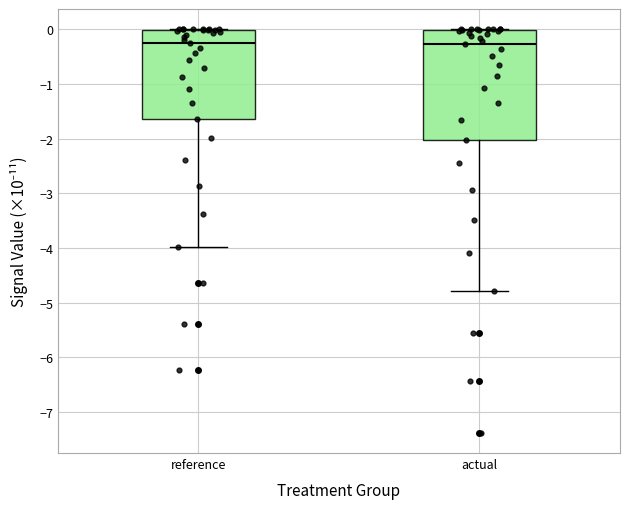

Reading left to right, read every box against the y-axis: the position of its median line, the range the box covers, and the ends of its whiskers. The values are not printed on the chart, so give them approximately, as read against the axis.

reference: median -0.3, box -1.6 to 0.0, whiskers -4.0 to 0.0
actual: median -0.3, box -2.0 to 0.0, whiskers -4.8 to 0.0